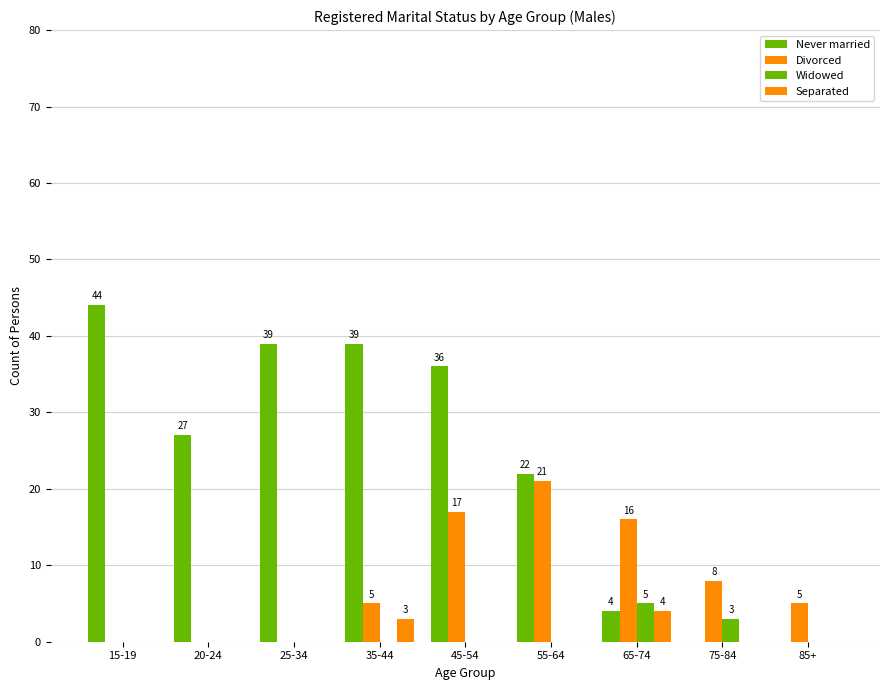

What is the highest value of the Separated series?

4